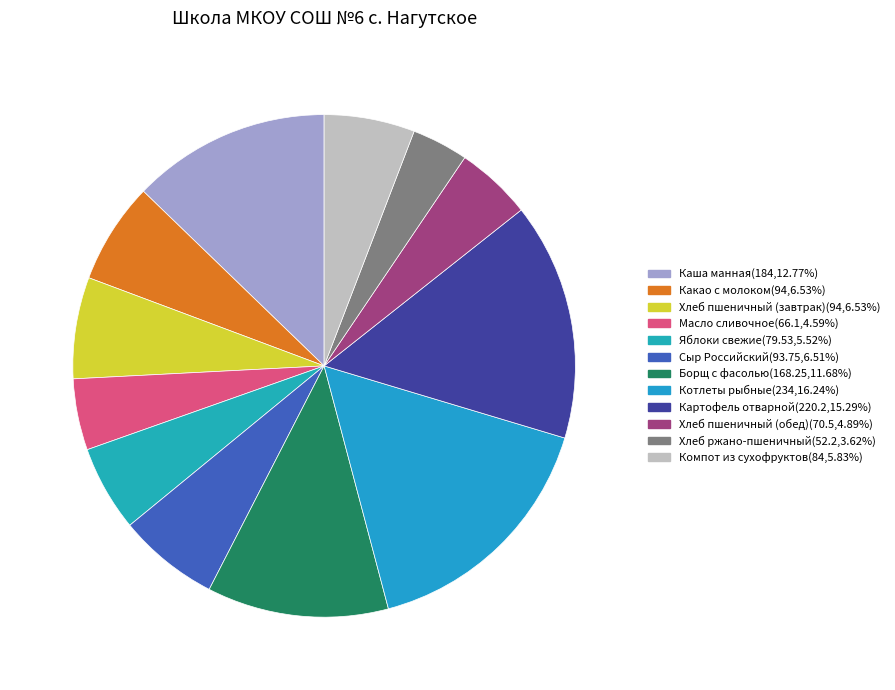

To the nearest percent, what percentage of the pie is Сыр Российский?

7%